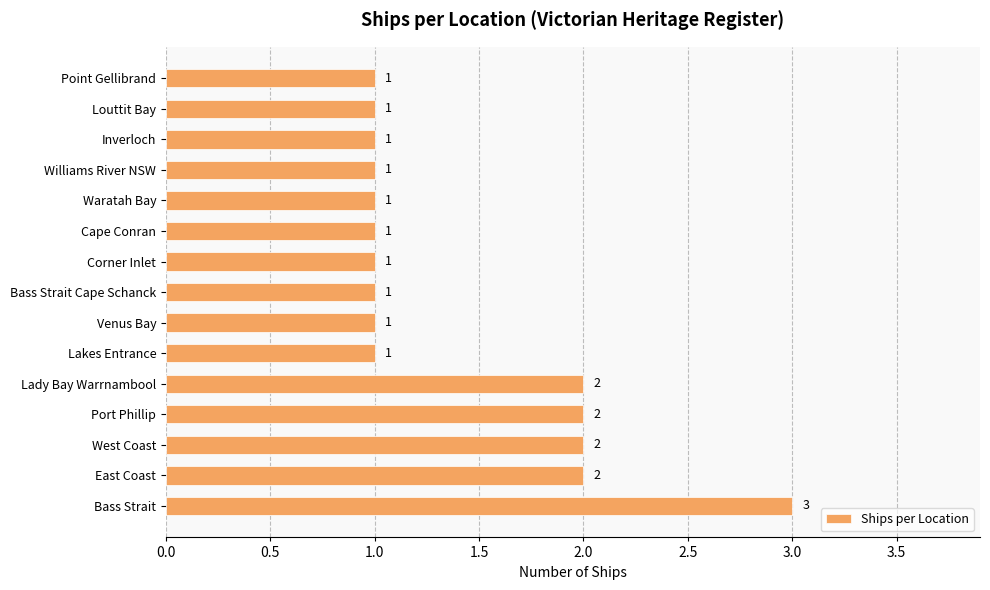

How many values are between 1 and 2?

14